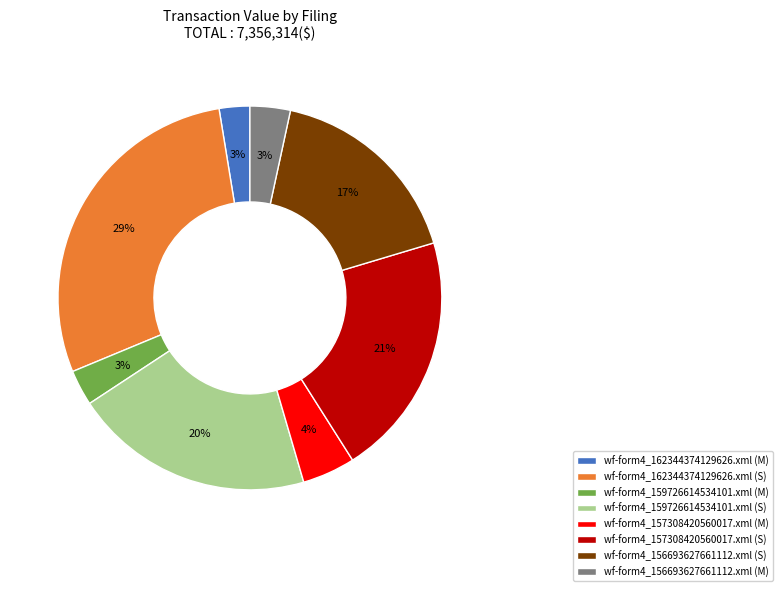

Is it true that wf-form4_157308420560017.xml (M) is 4% of the pie?

True